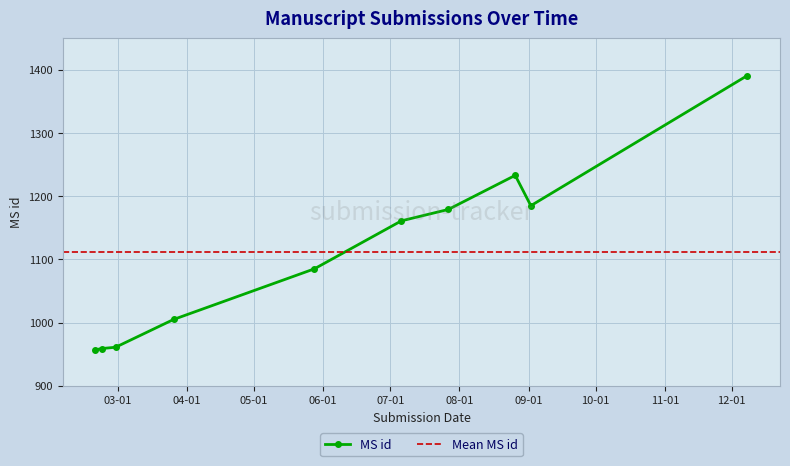

Is it true that the value at 2021-07-27 is 1179?

True